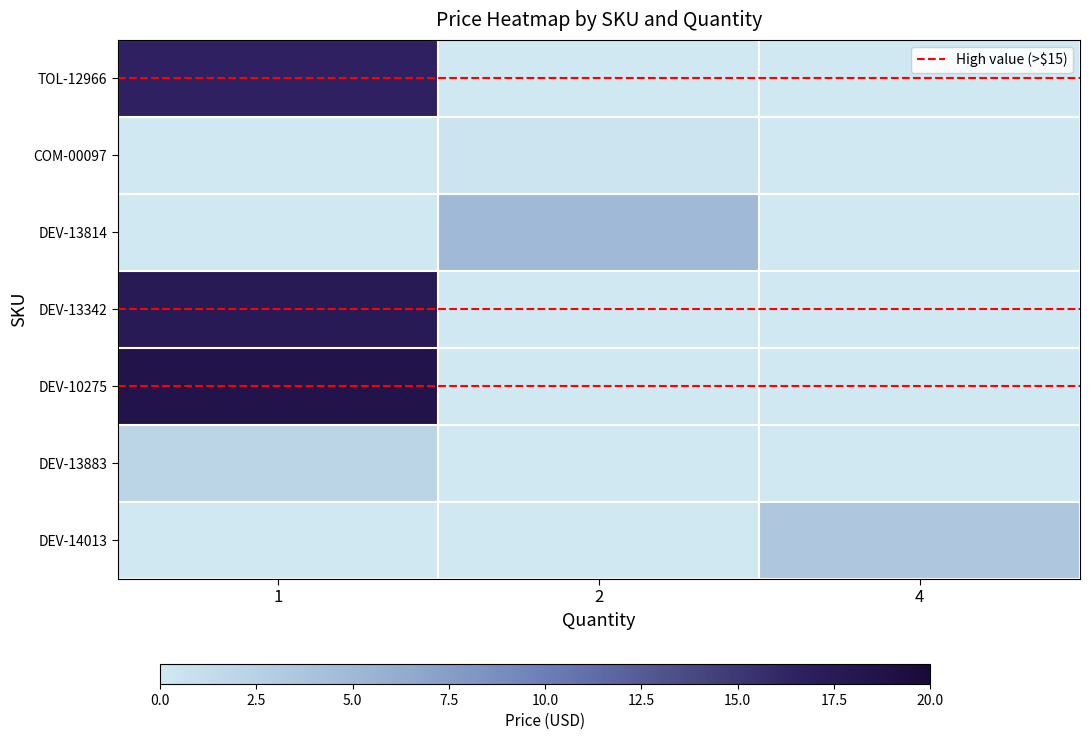

What is the greatest value displayed?

18.5